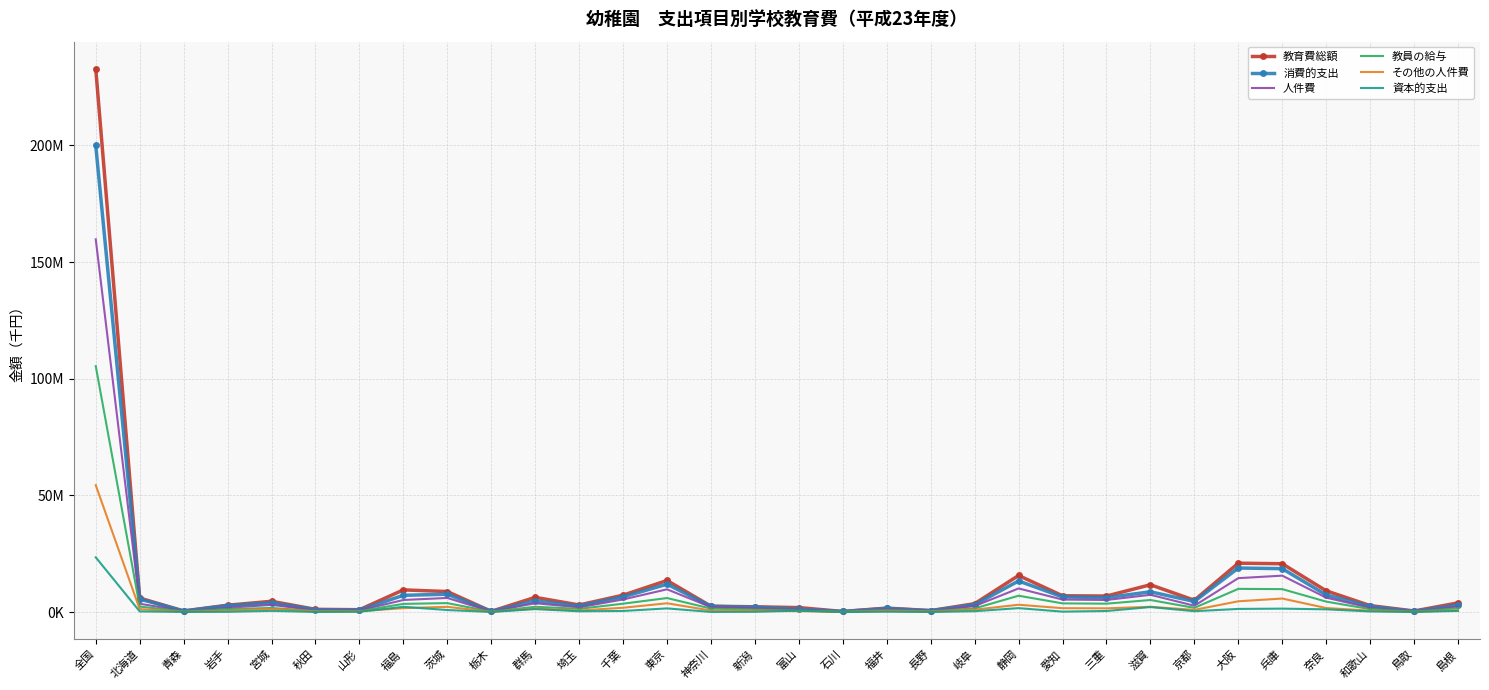

List the labels in order of 教育費総額 value, largest first.

全国, 大阪, 兵庫, 静岡, 東京, 滋賀, 福島, 奈良, 茨城, 千葉, 愛知, 三重, 群馬, 北海道, 京都, 宮城, 島根, 岐阜, 埼玉, 岩手, 和歌山, 神奈川, 新潟, 富山, 福井, 秋田, 山形, 長野, 青森, 鳥取, 栃木, 石川